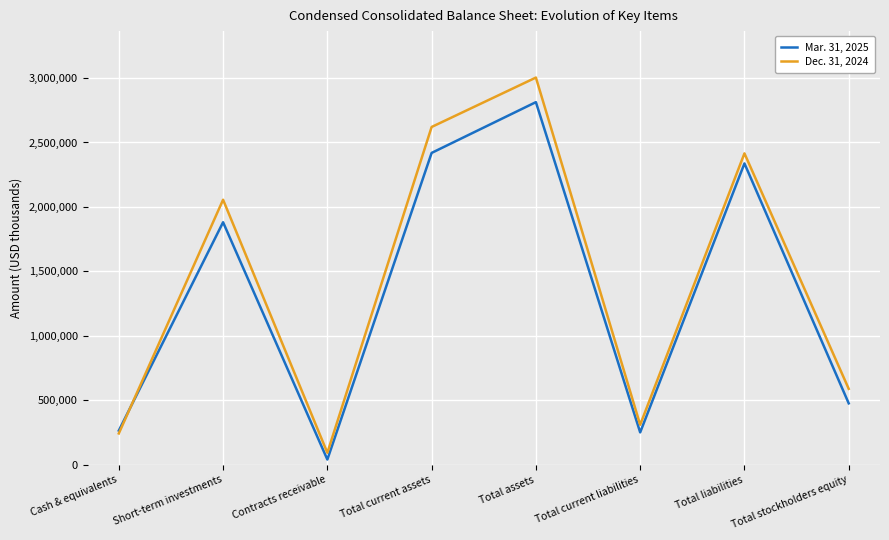

What is the lowest value of the Dec. 31, 2024 series?

92188